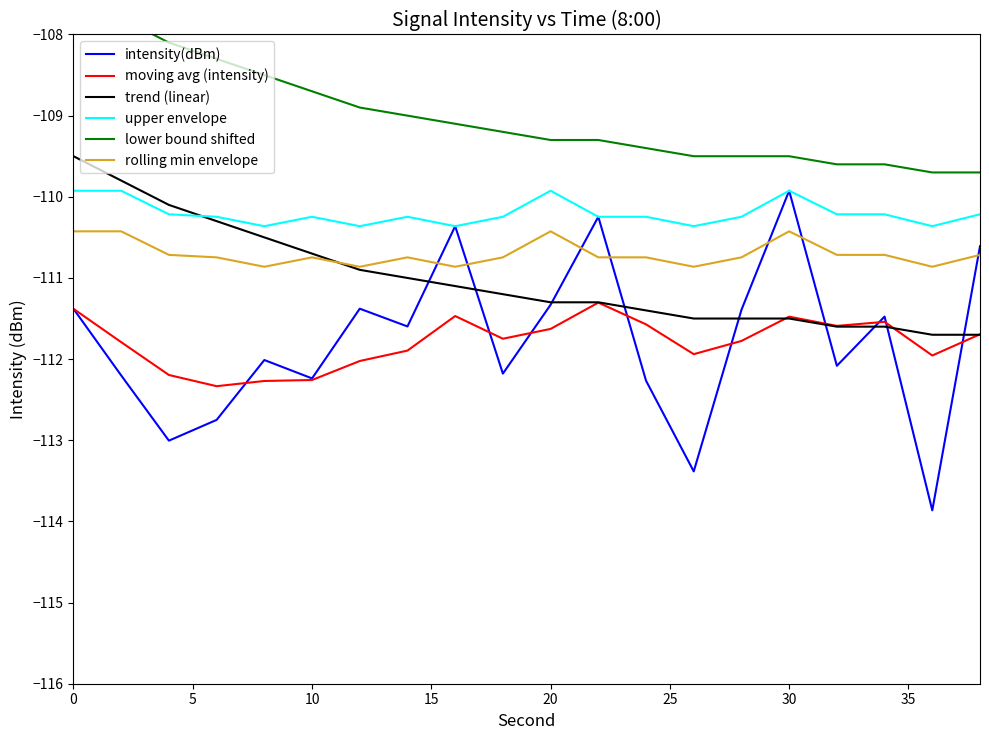

The value of moving avg (intensity) at 30 is -197.8. True or false?

False